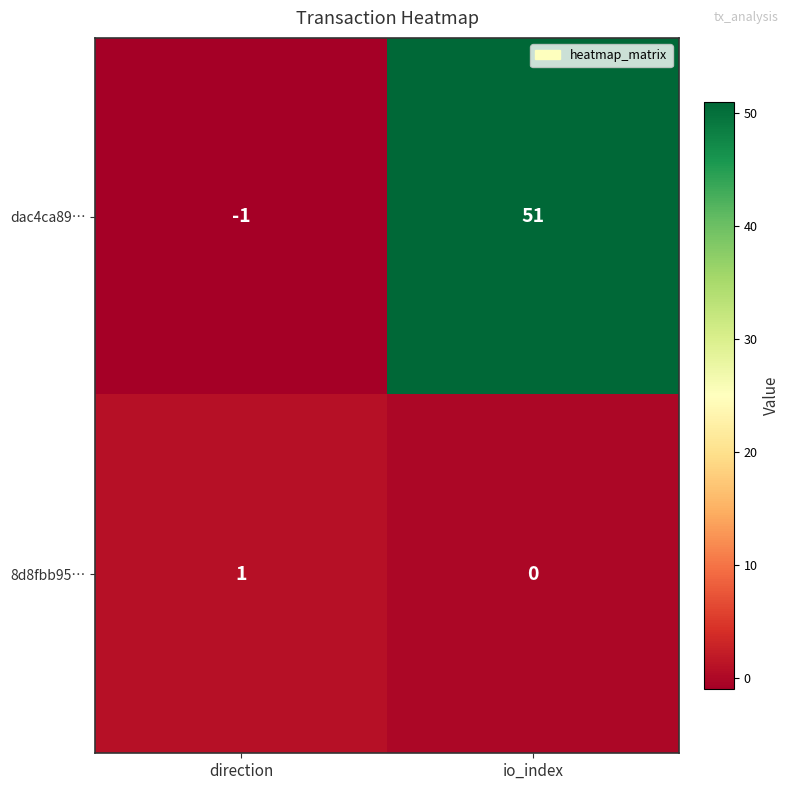

Reading left to right, what are all the values shown in this chart?

dac4ca89…: direction=-1	io_index=51
8d8fbb95…: direction=1	io_index=0